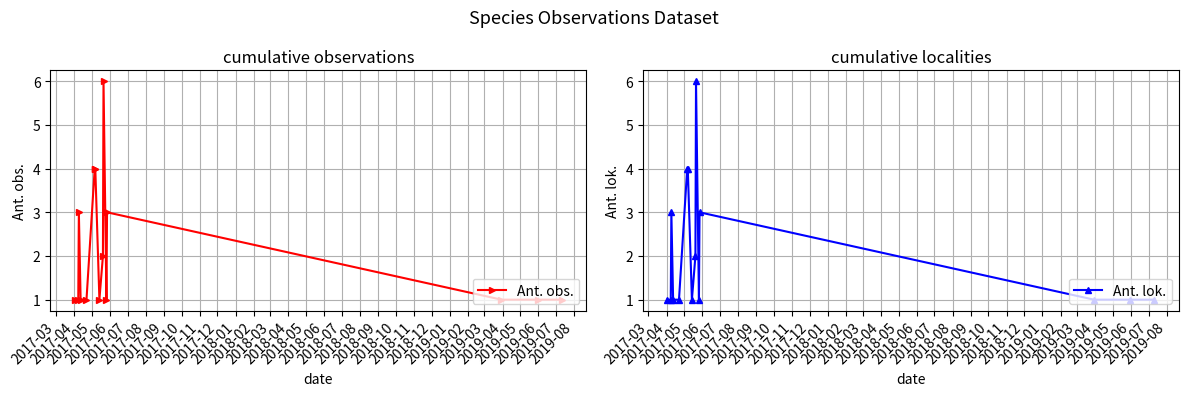

True or false: Ant. obs. has more than 1 points higher than both neighbors.

True